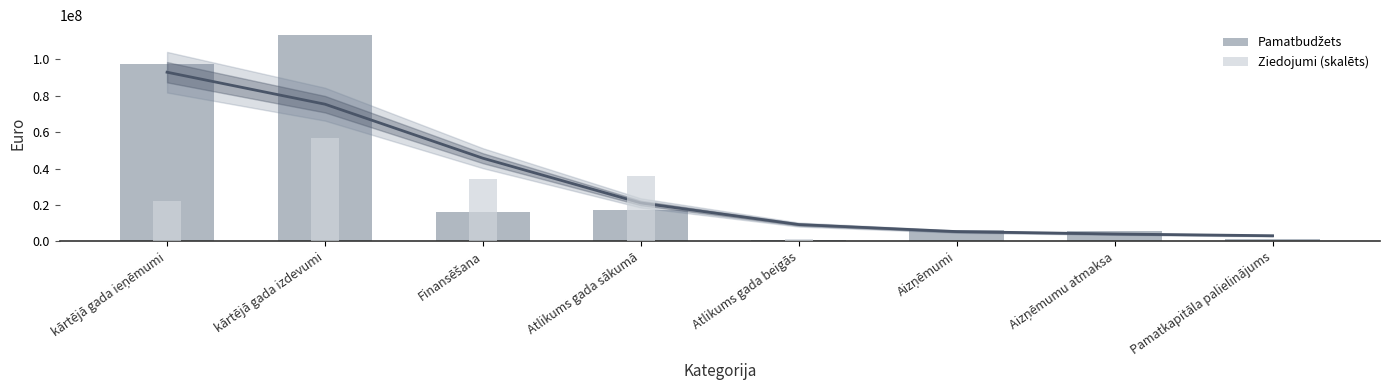

Read the Ziedojumi (skalēts) value at Finansēšana.

34453662.1